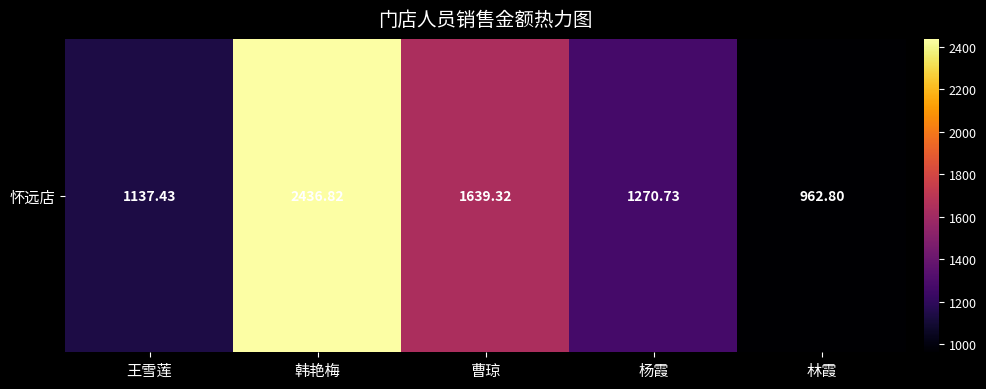

Rank the categories by value from highest to lowest.

韩艳梅, 曹琼, 杨霞, 王雪莲, 林霞